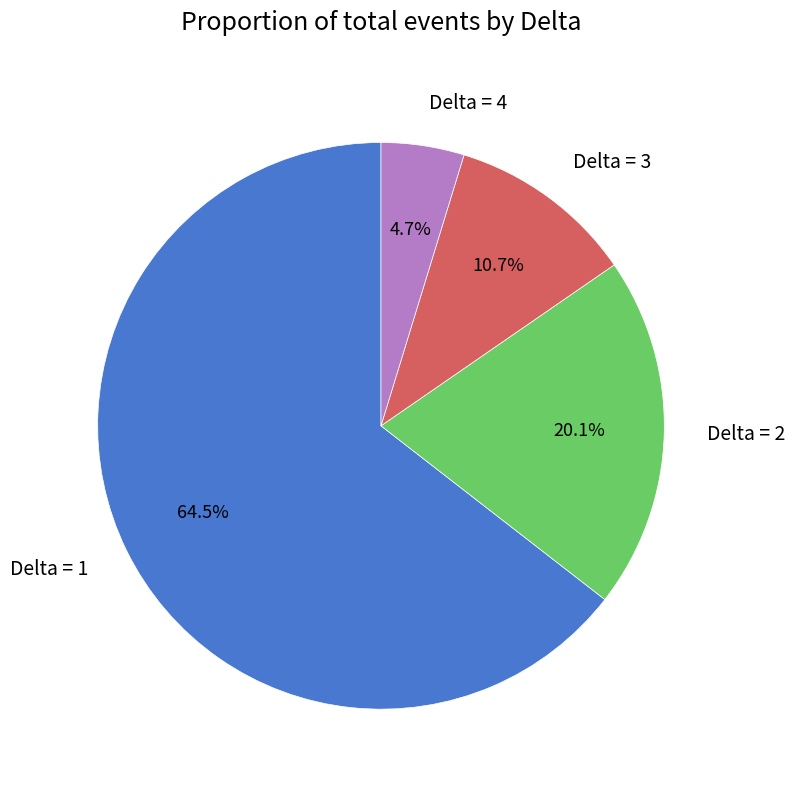

How many slices are in this pie chart?

4